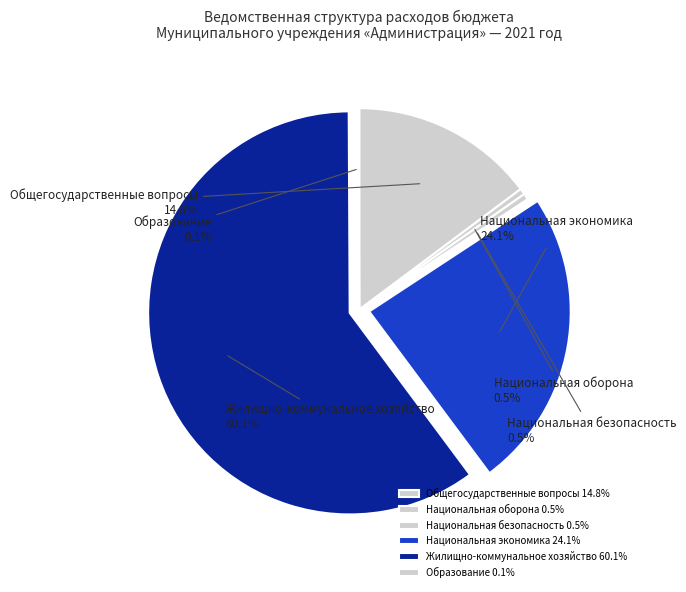

Which has a higher value, Национальная оборона or Жилищно-коммунальное хозяйство?

Жилищно-коммунальное хозяйство